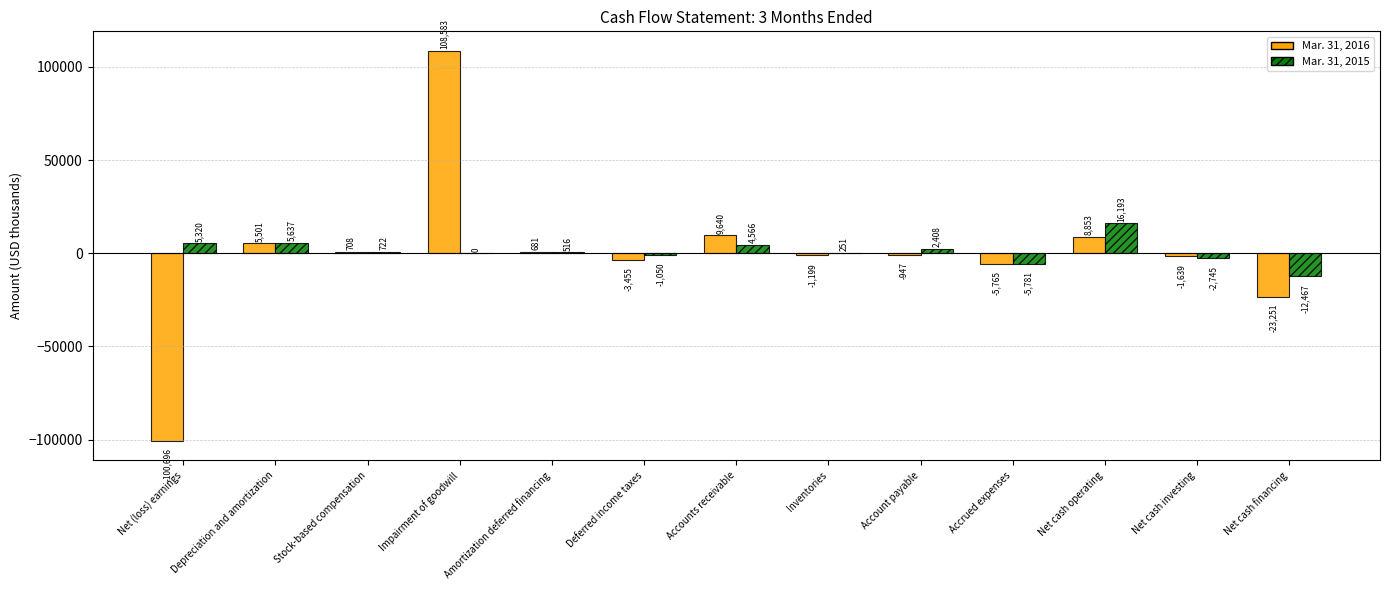

What is the average value of the Mar. 31, 2015 series?

1044